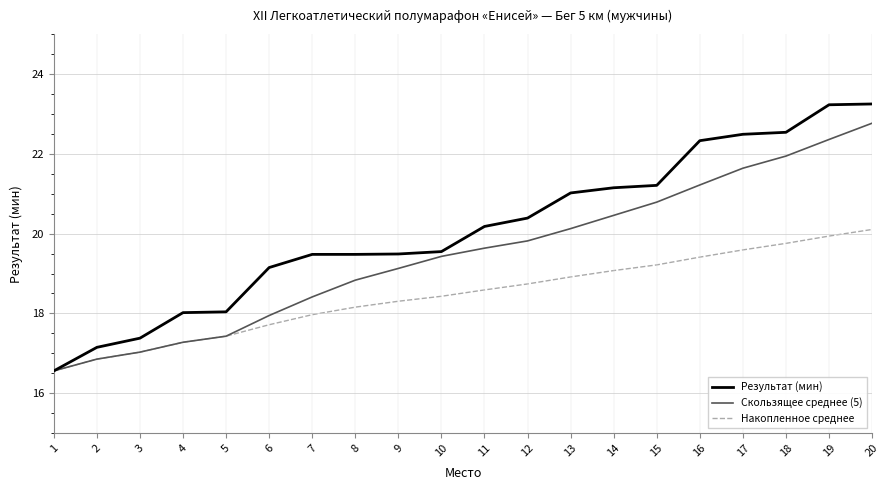

At which label does Скользящее среднее (5) reach its peak?

20